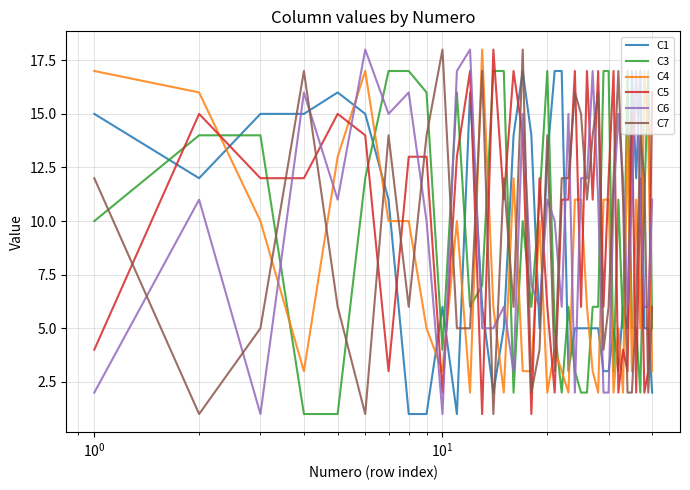

True or false: C5 and C3 cross at least once.

True